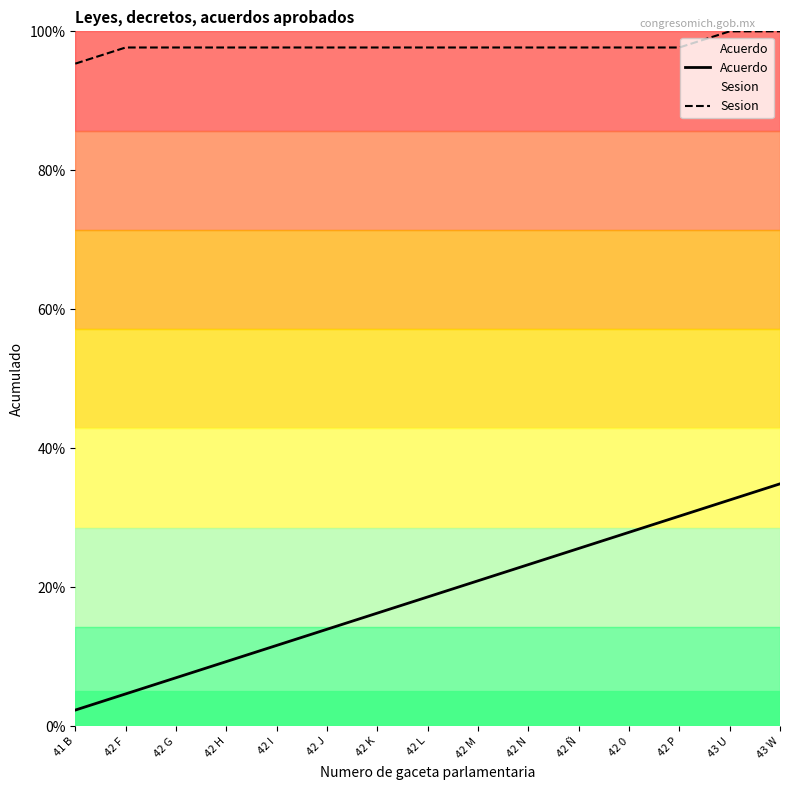

What is the difference between the maximum and minimum values in the Acuerdo series?

32.6